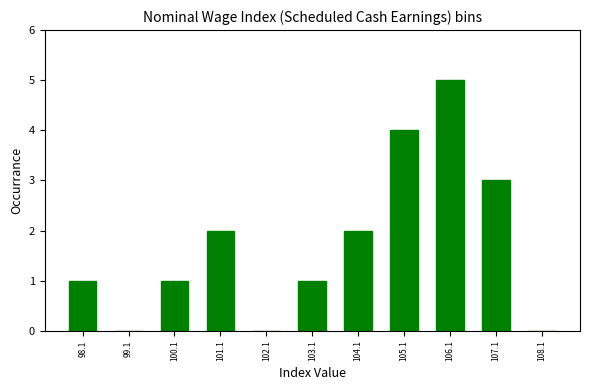

Over which range of the x-axis is the bar tallest?

105.6 to 106.6